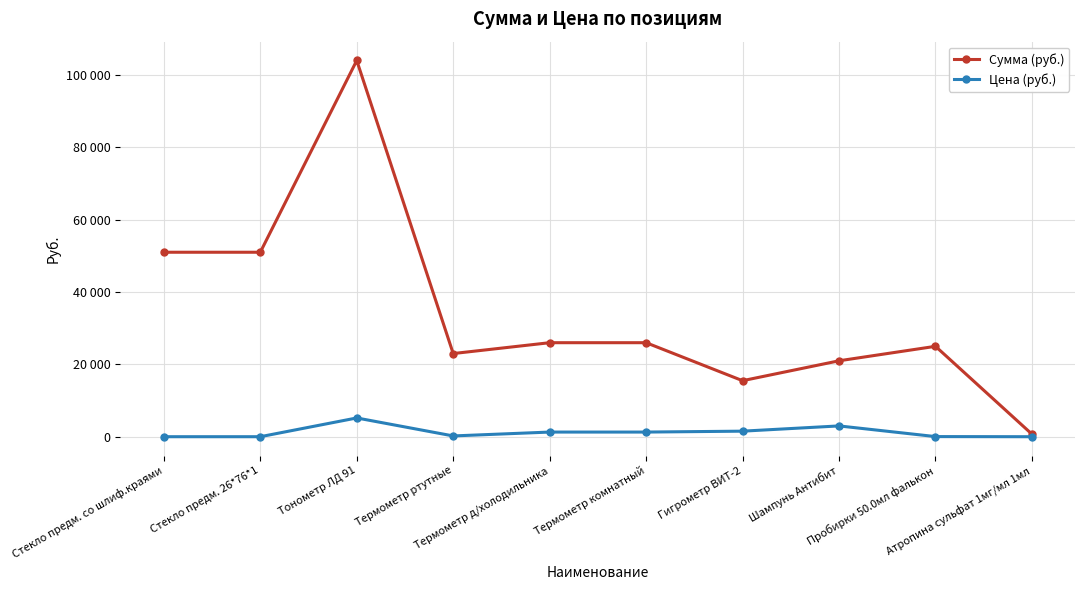

What is the label of the 5th point from the right?

Термометр комнатный